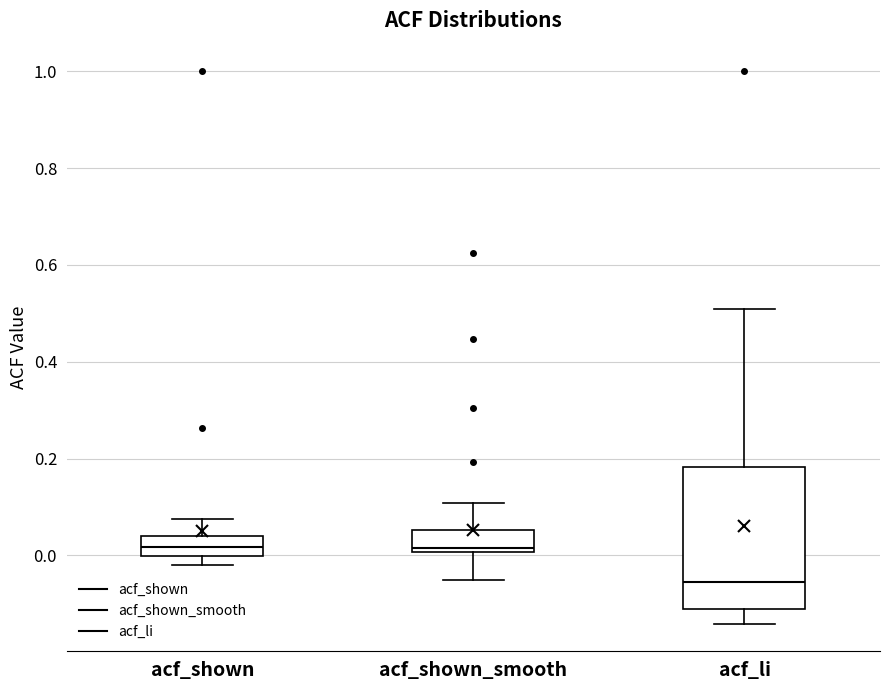

Reading left to right, read every box against the y-axis: the position of its median line, the range the box covers, and the ends of its whiskers. The values are not printed on the chart, so give them approximately, as read against the axis.

acf_shown: median 0.02, box 0.00 to 0.04, whiskers -0.02 to 0.08
acf_shown_smooth: median 0.02, box 0.00 to 0.06, whiskers -0.06 to 0.10
acf_li: median -0.06, box -0.10 to 0.18, whiskers -0.14 to 0.50